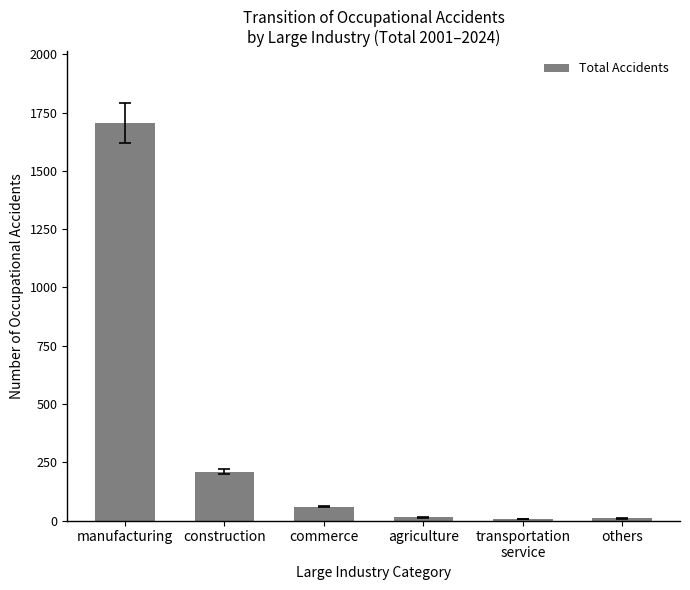

What is the average value?

334